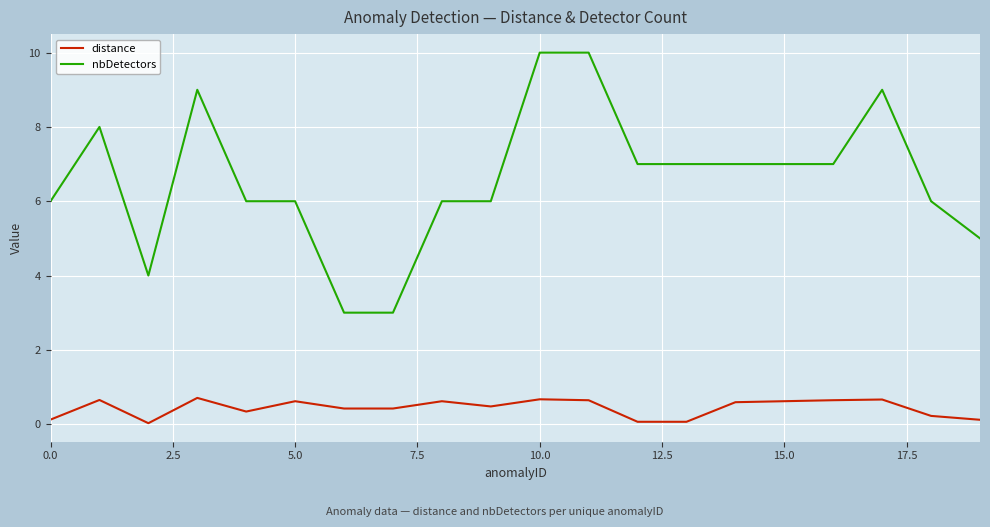

Which series has the largest total across all categories?

nbDetectors